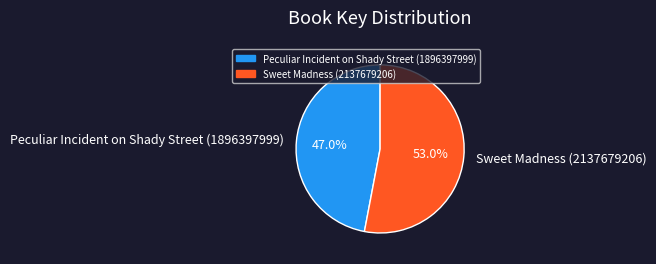

Approximately how many times larger is the value at Sweet Madness (2137679206) compared to Peculiar Incident on Shady Street (1896397999)?

1.1